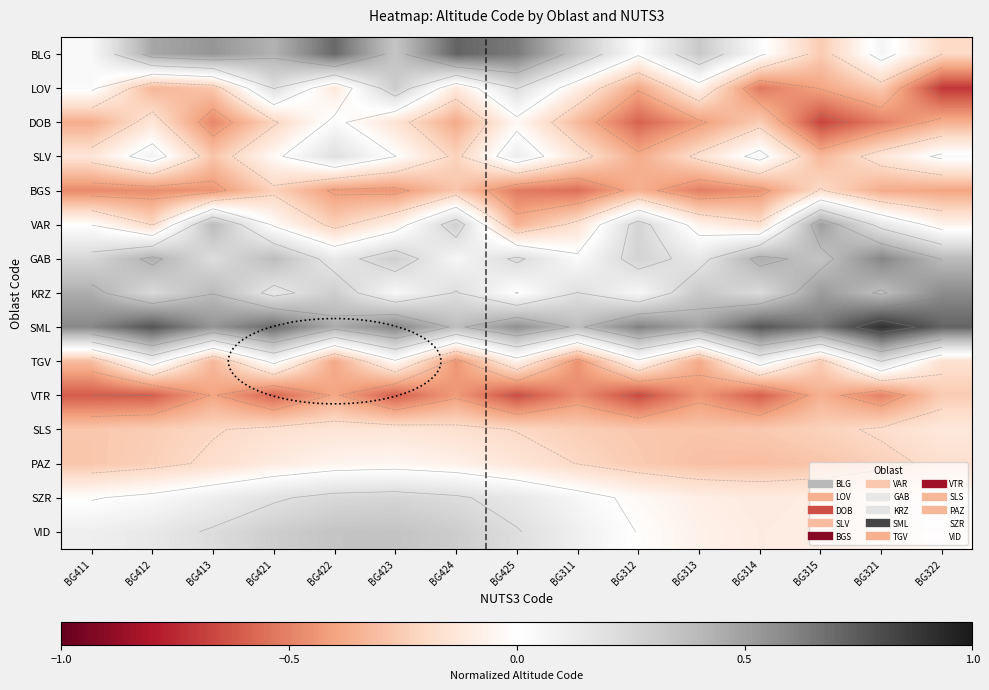

How many values in KRZ are above zero?

14